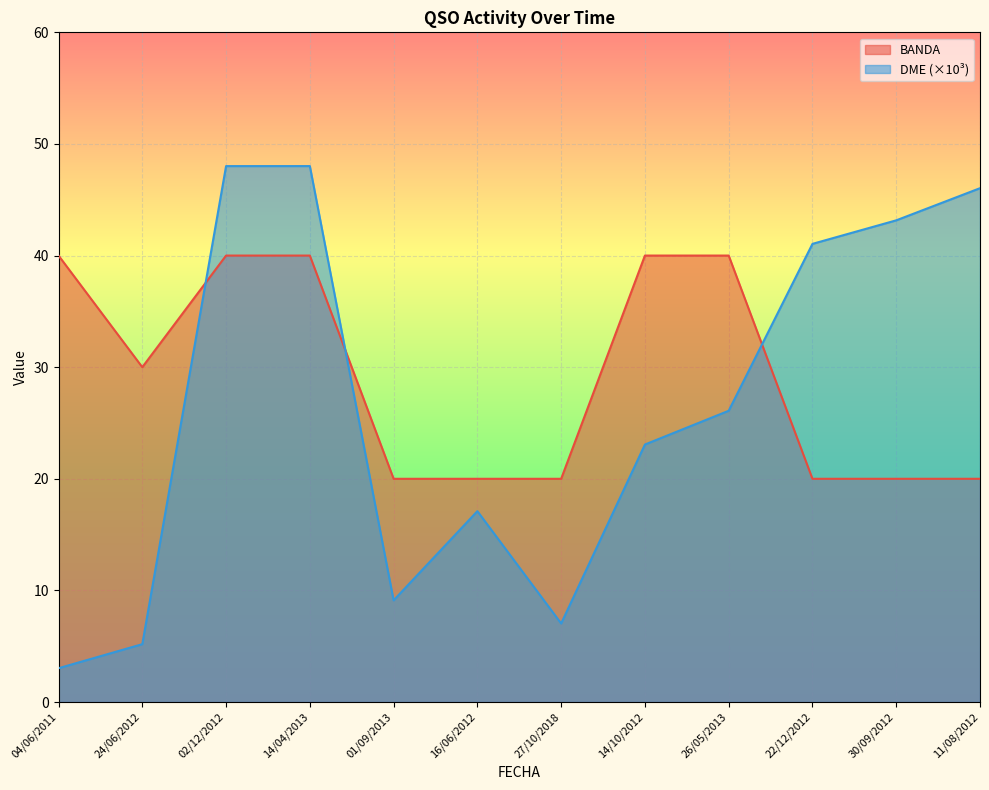

How many series are shown in this chart?

2